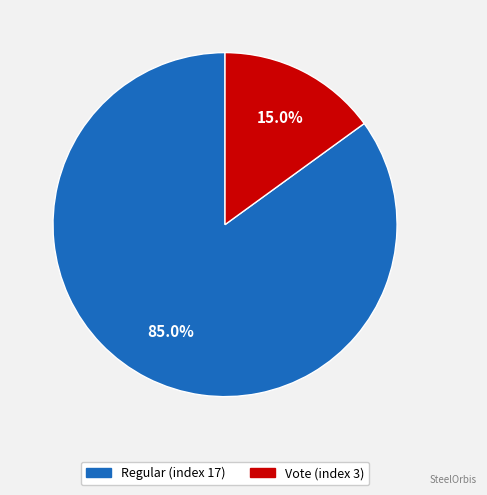

What is the ratio of the value at Regular (index 17) to the value at Vote (index 3)?

5.7